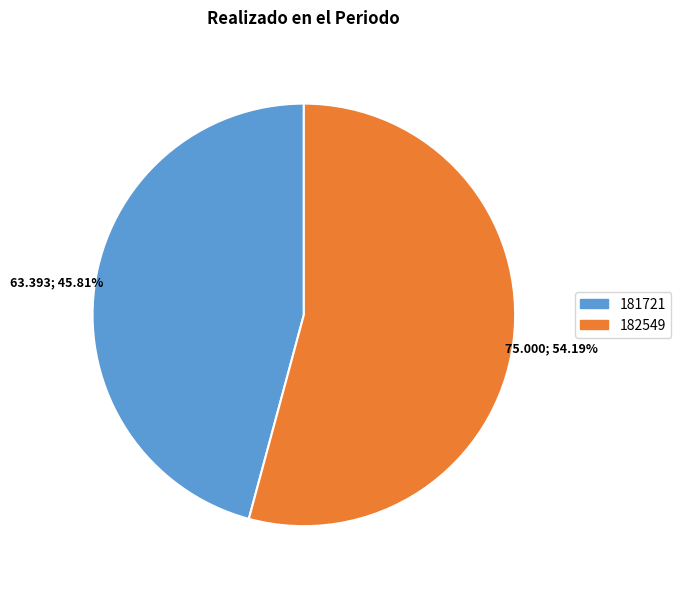

What portion of the pie excludes 181721?

54.2%